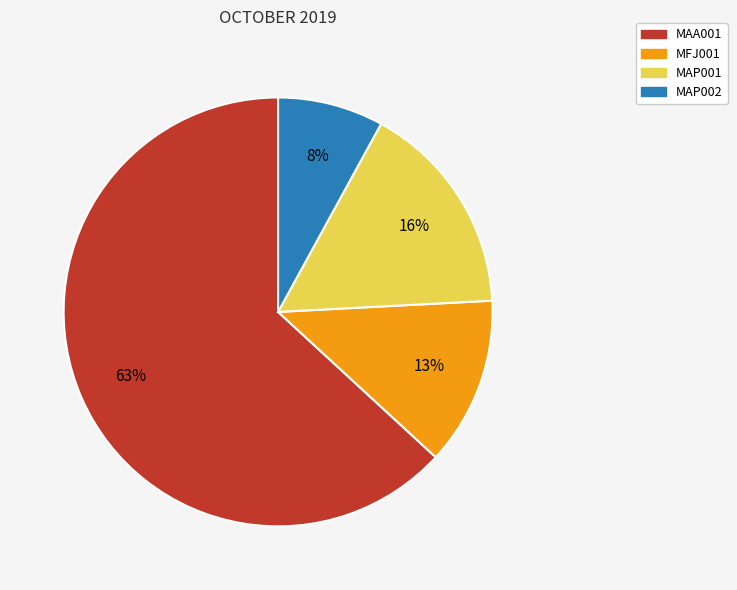

What percentage is the MAA001 slice, to the nearest percent?

63%